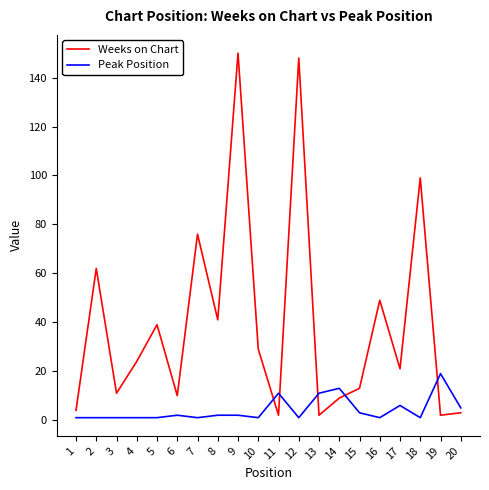

List the series in order of their peak value, highest first.

Weeks on Chart, Peak Position